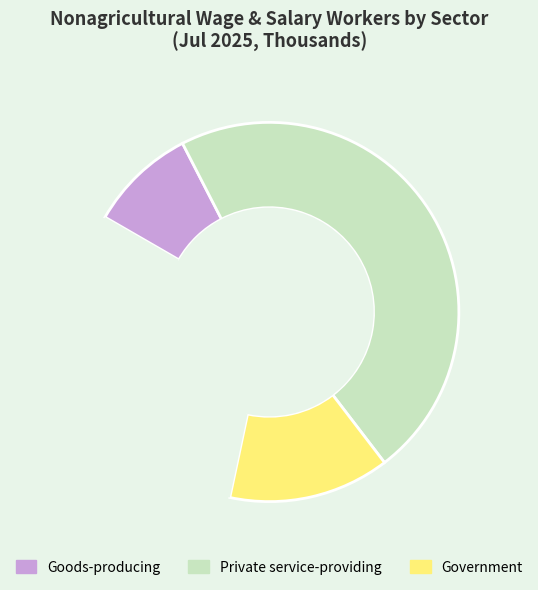

Is there a majority slice in this chart?

No